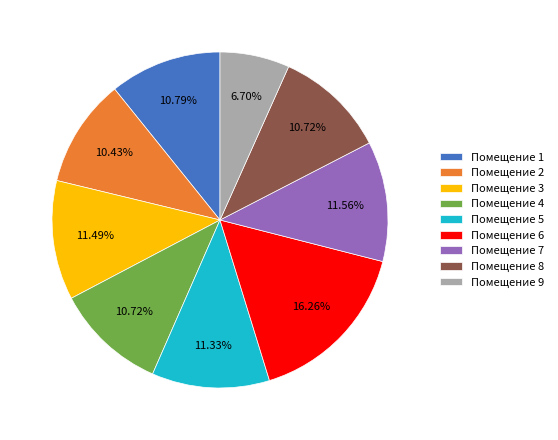

Which has a higher value, Помещение 3 or Помещение 8?

Помещение 3